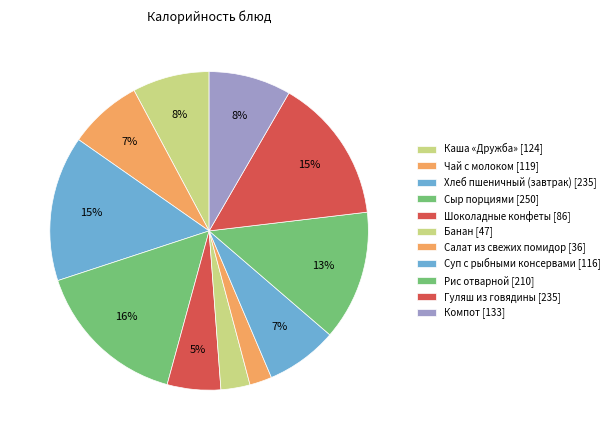

To the nearest percent, what is the difference between the Суп с рыбными консервами and Компот slice percentages?

1%